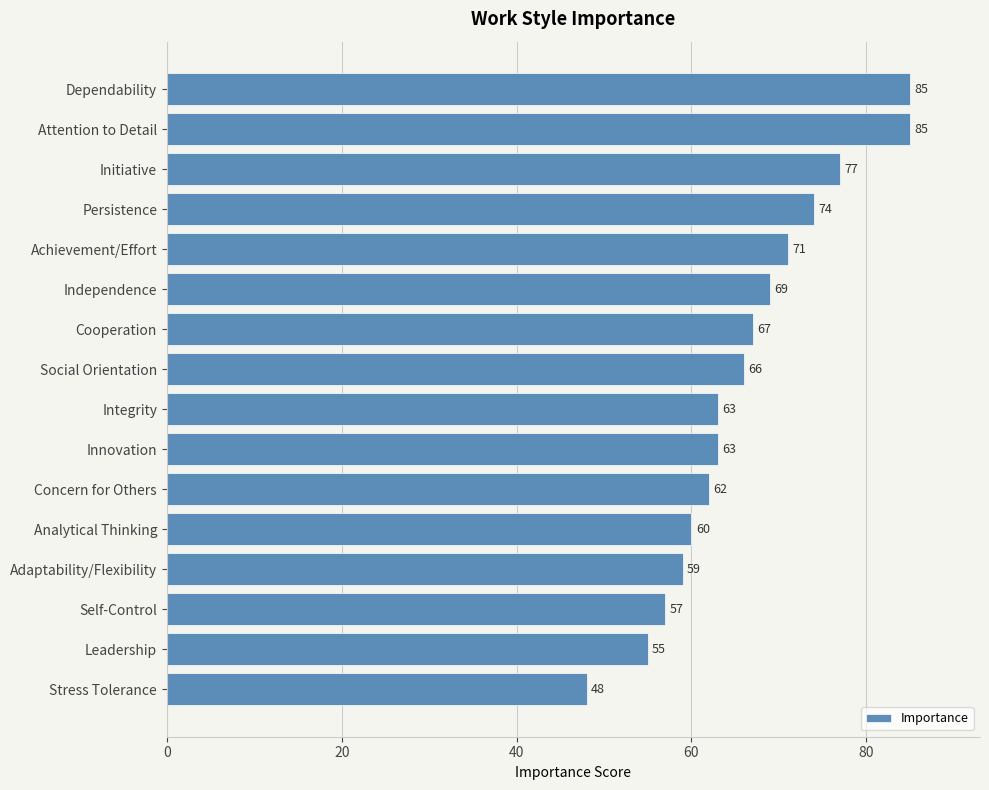

Between Analytical Thinking and Concern for Others, which is larger?

Concern for Others